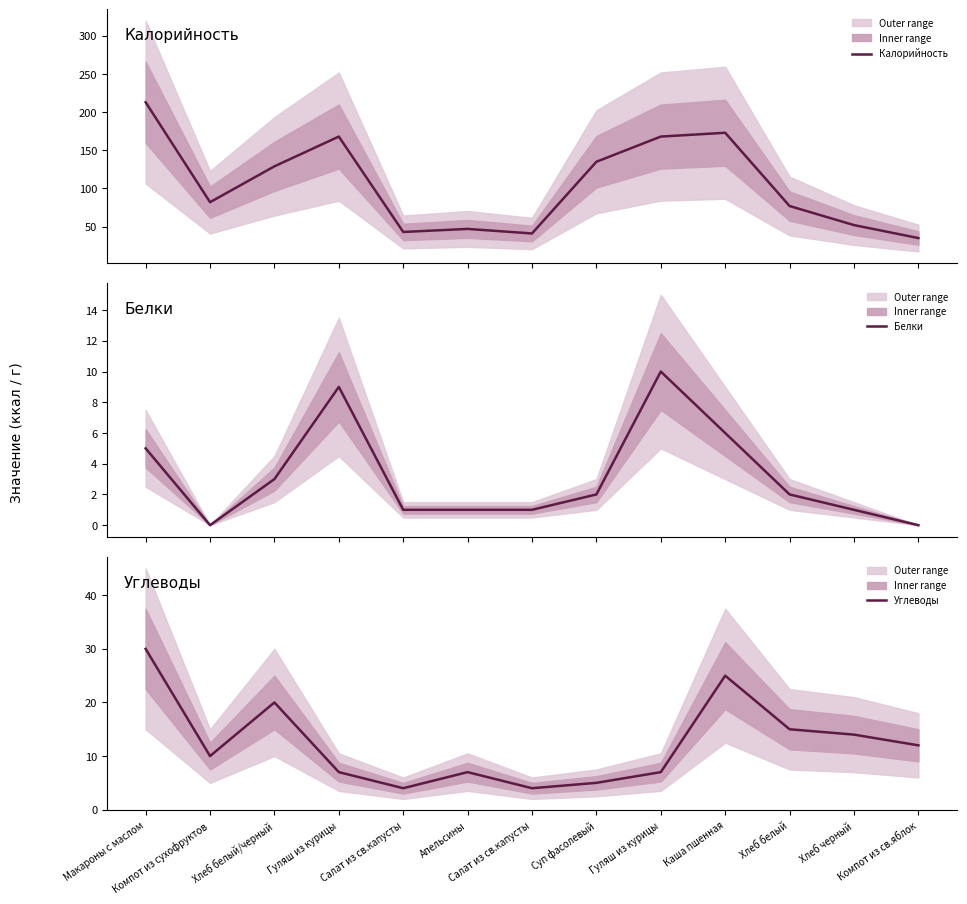

What are all the series names shown in the legend?

Калорийность, Белки, Углеводы